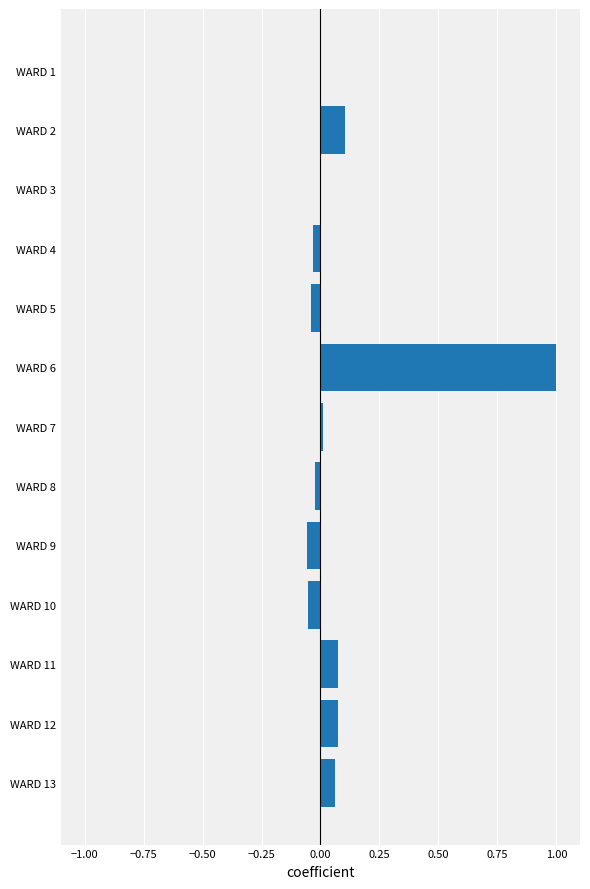

The chart shows a value of 0.1 at WARD 13. True or false?

True